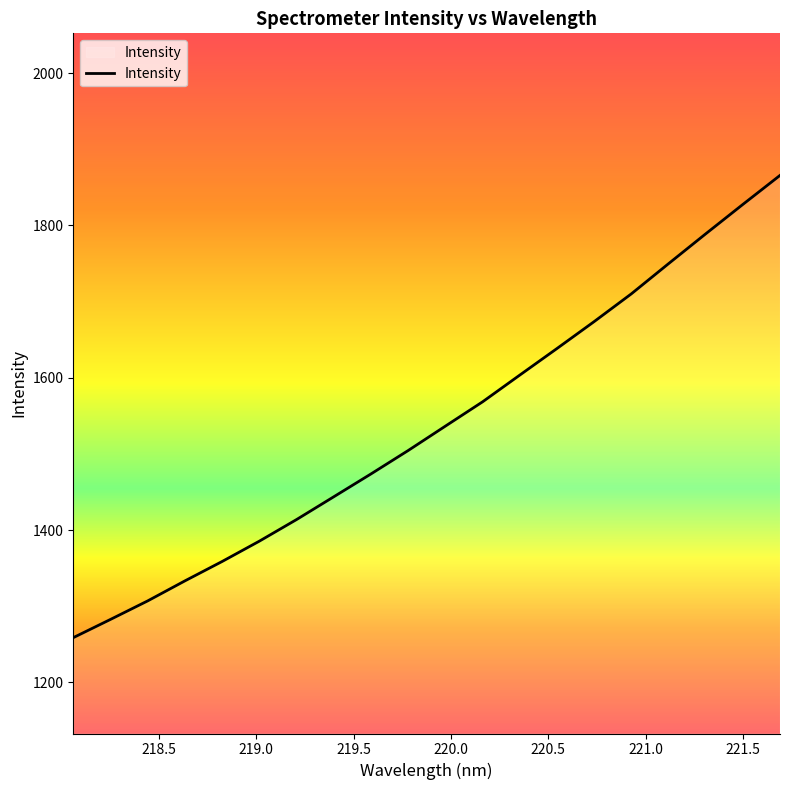

What is the difference between the maximum and minimum values?

607.1